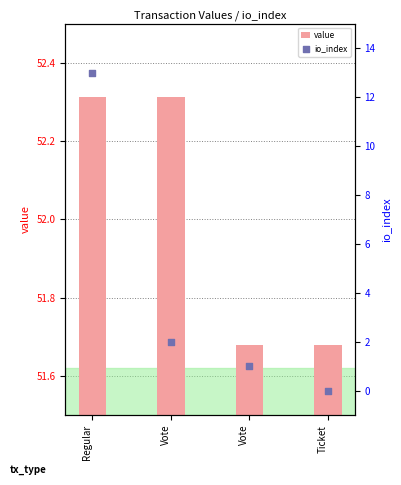

Which series contains the highest Y value?

value